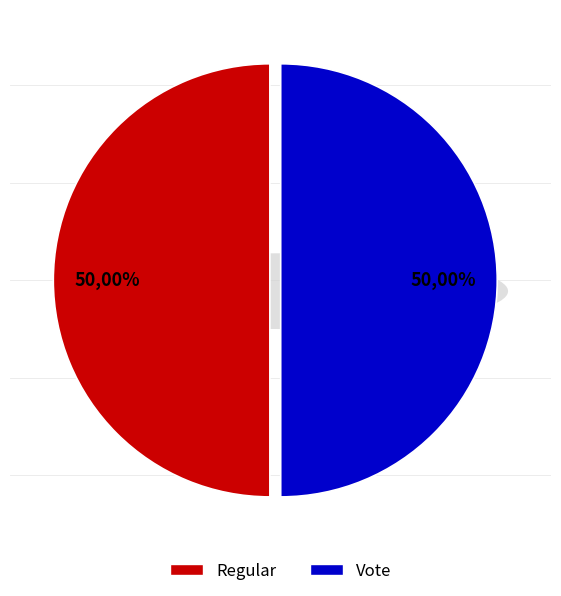

How much of the chart is everything except Regular?

50.0%